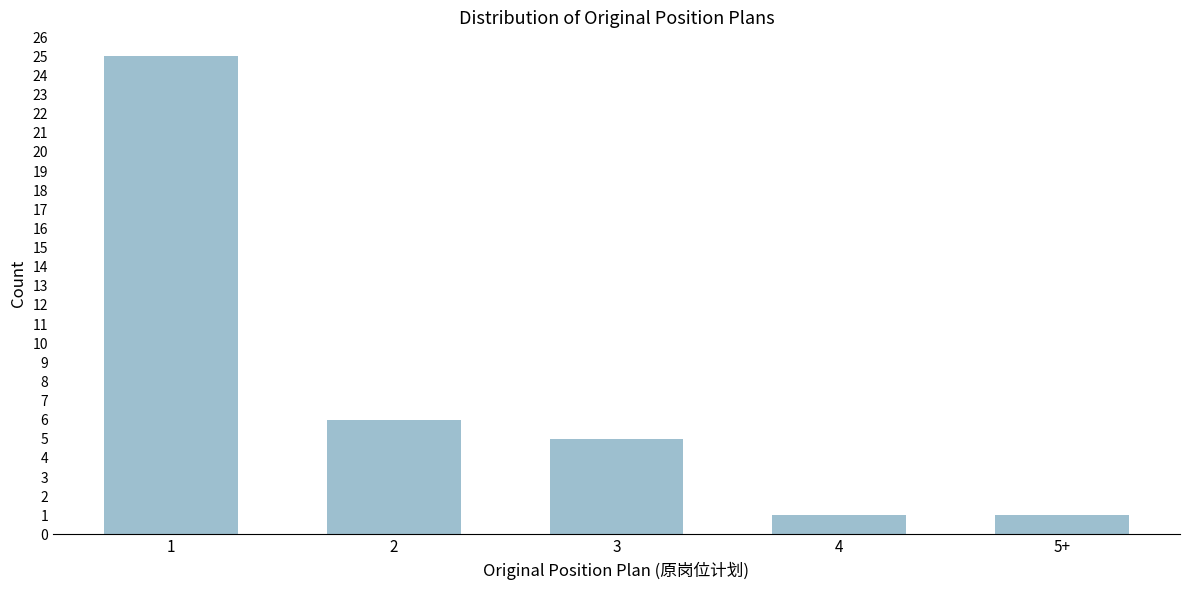

Reading left to right, transcribe all the data shown in this chart.

1=25	2=6	3=5	4=1	5+=1